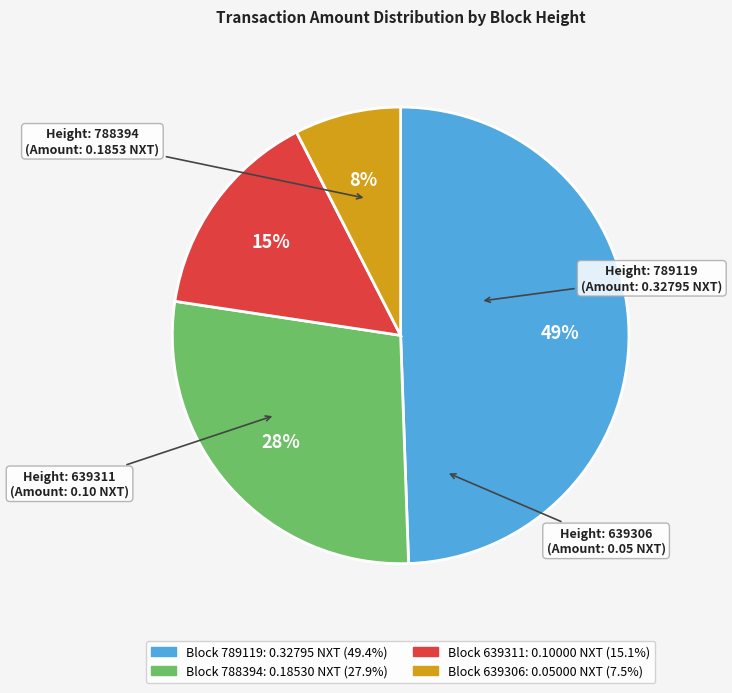

Count the number of slices in the pie.

4